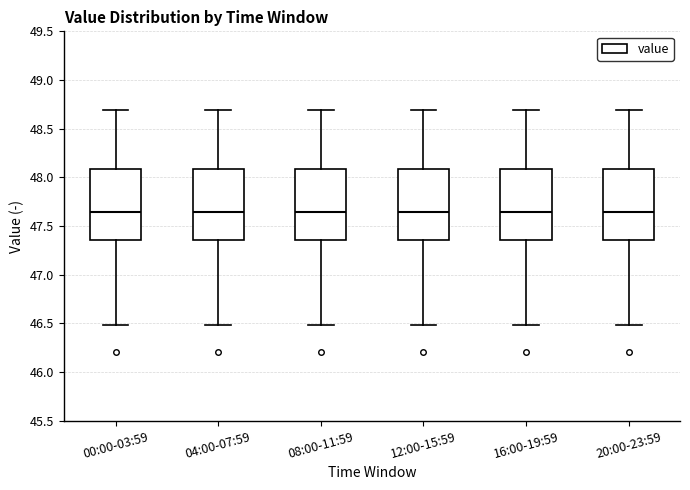

Reading left to right, transcribe this box plot: for each box, give where its median line is, the range the box spans, and where its two whiskers end, as read against the y-axis. The values are not printed on the chart, so give them approximately, as read against the axis.

00:00-03:59: median 47.65, box 47.35 to 48.10, whiskers 46.50 to 48.70
04:00-07:59: median 47.65, box 47.35 to 48.10, whiskers 46.50 to 48.70
08:00-11:59: median 47.65, box 47.35 to 48.10, whiskers 46.50 to 48.70
12:00-15:59: median 47.65, box 47.35 to 48.10, whiskers 46.50 to 48.70
16:00-19:59: median 47.65, box 47.35 to 48.10, whiskers 46.50 to 48.70
20:00-23:59: median 47.65, box 47.35 to 48.10, whiskers 46.50 to 48.70